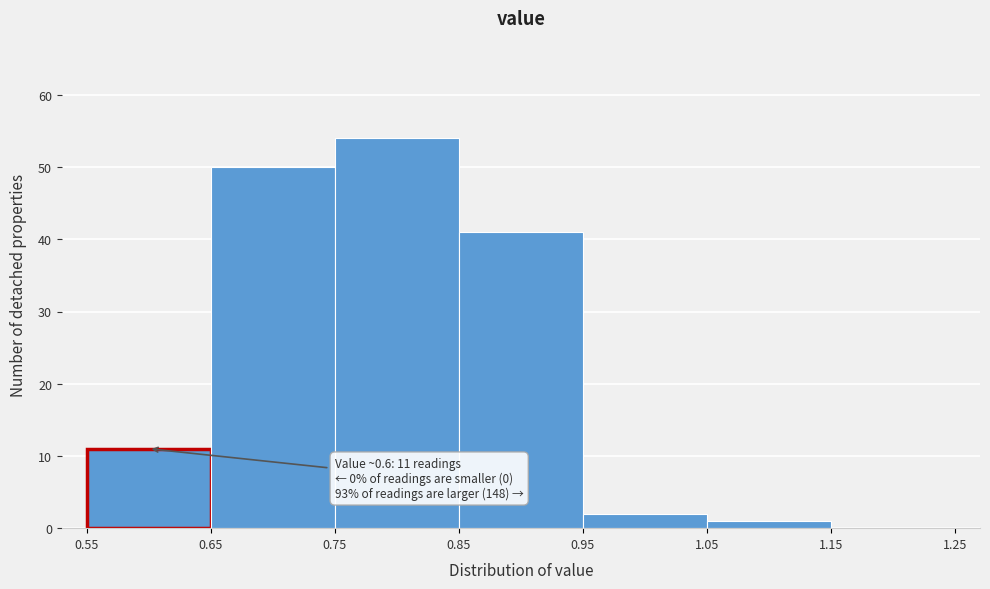

Over which range of the x-axis is the bar tallest?

0.75 to 0.85